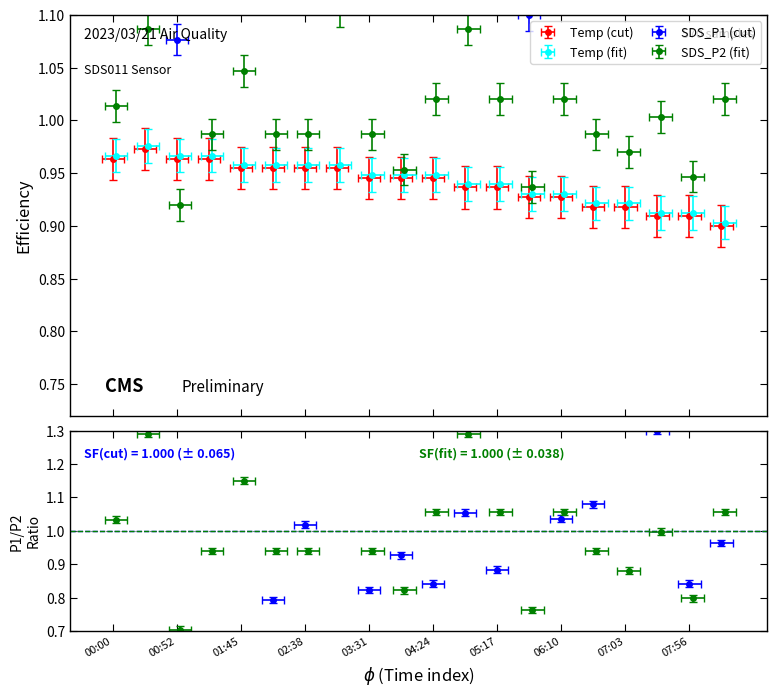

What is the label of the 5th point from the left?

01:45